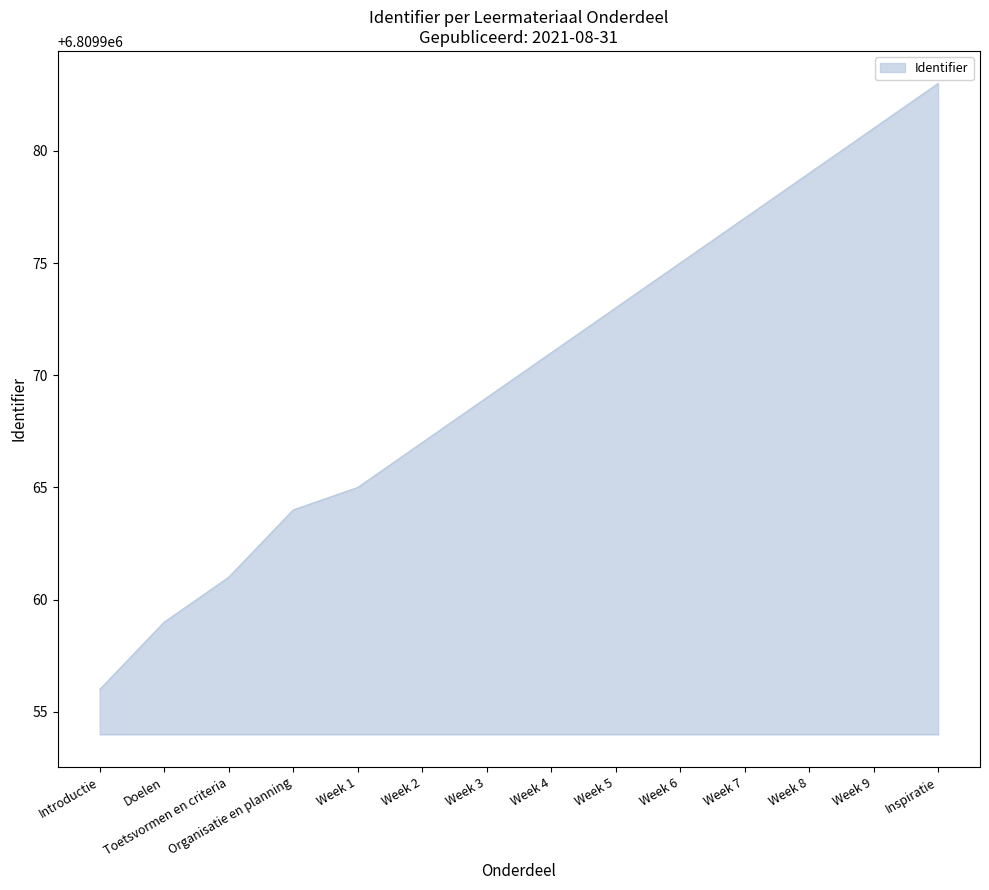

What is the average value?

6809970